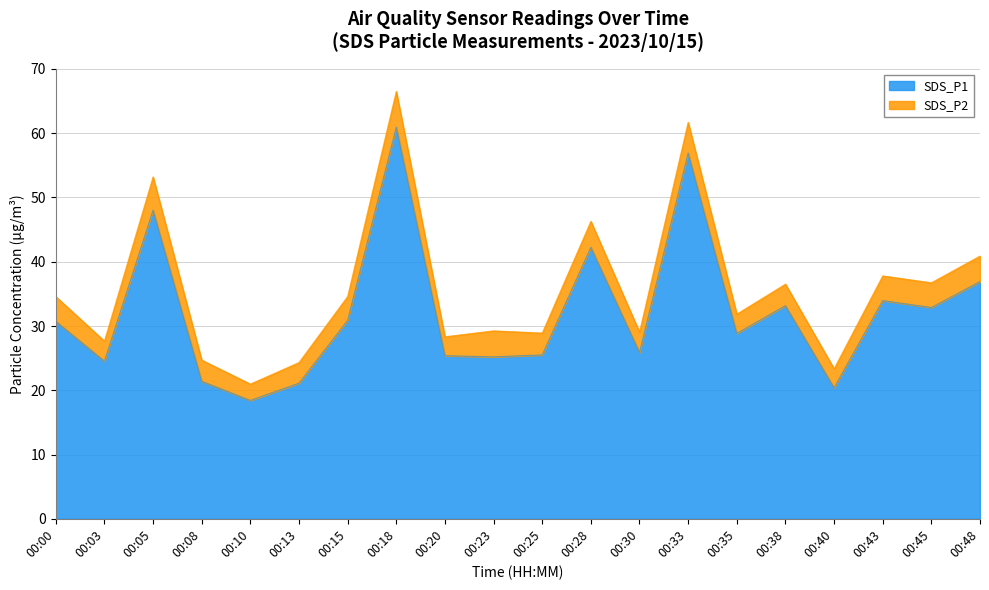

What is the approximate value at 00:03?

24.5